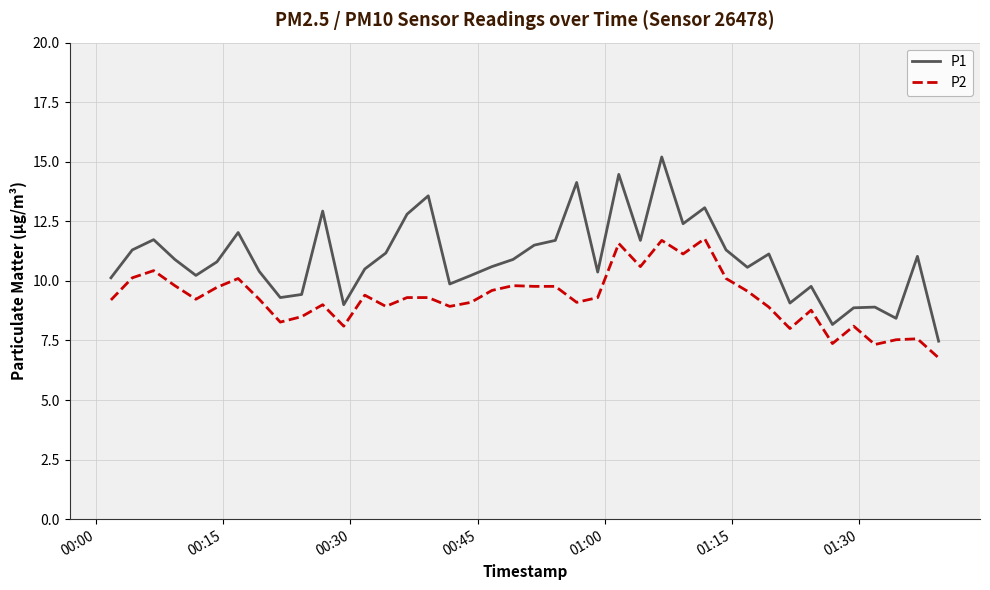

True or false: P2 and P1 cross at least once.

False